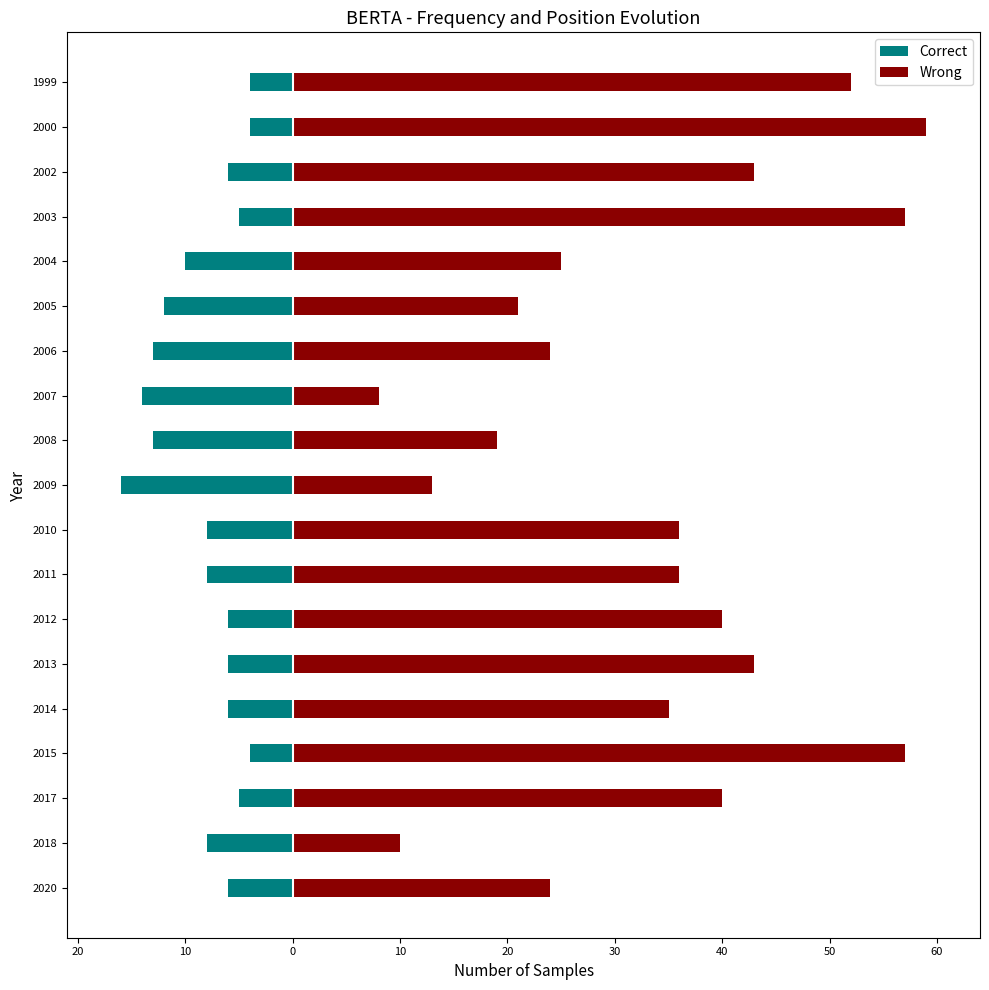

How many categories are shown in the chart?

19